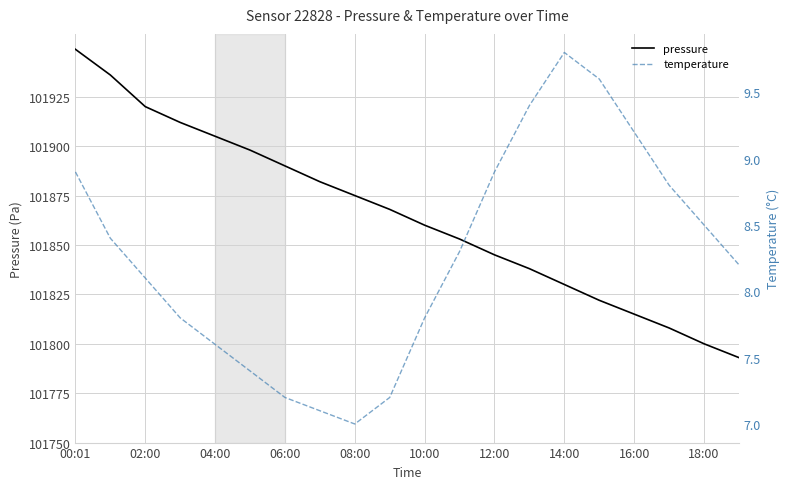

The pressure series shows 101890 at 06:00. True or false?

True